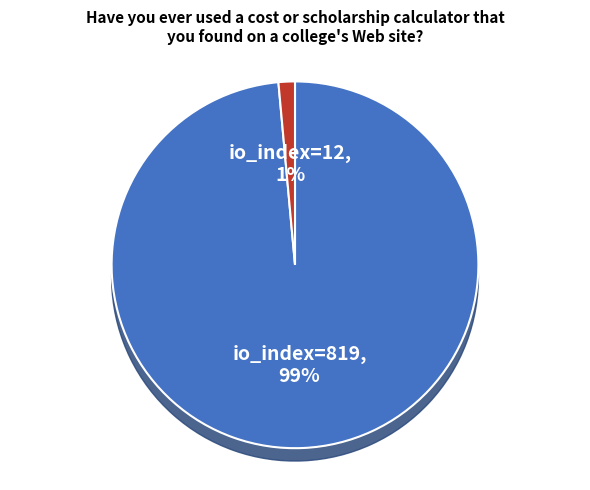

Which category has the smallest portion of the pie?

io_index=12 (direction=1)